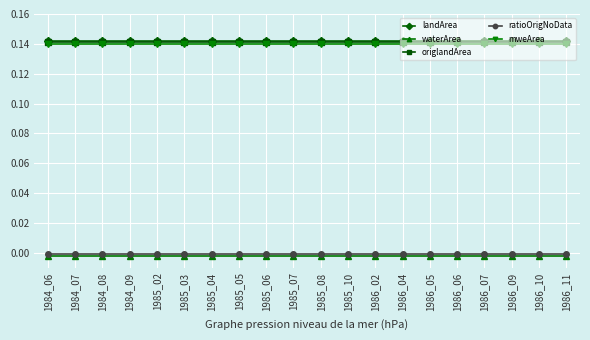

Is the value of waterArea at 1986_11 greater than the value of origlandArea at 1985_05?

No